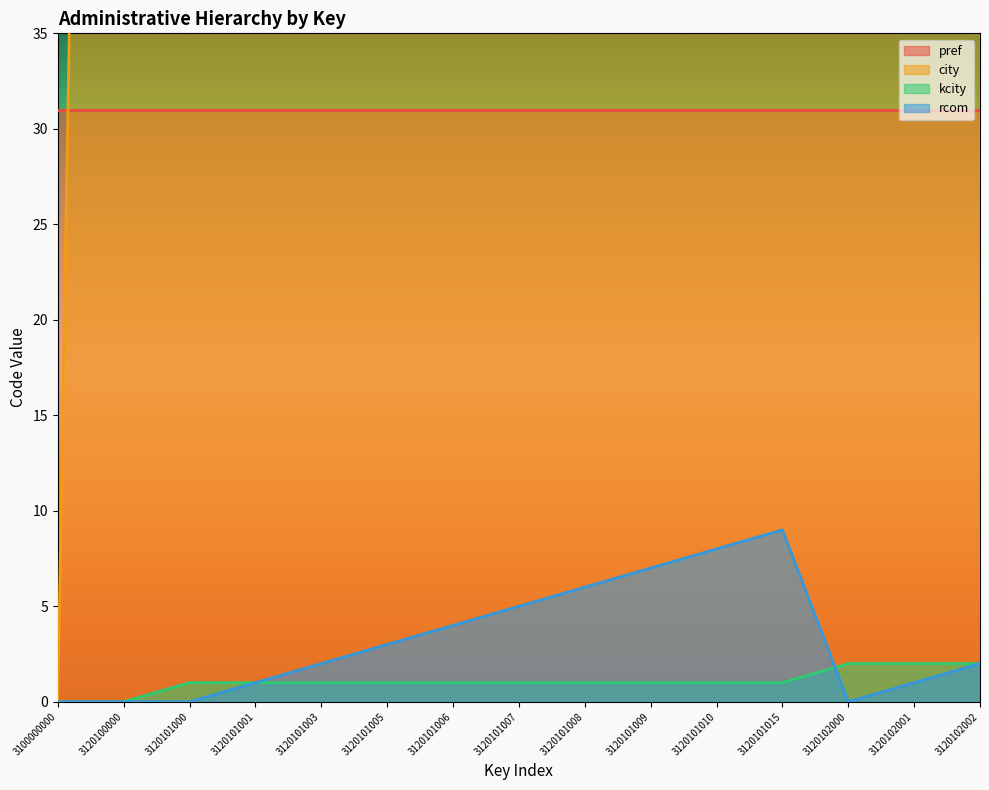

True or false: kcity and city intersect in this chart.

False